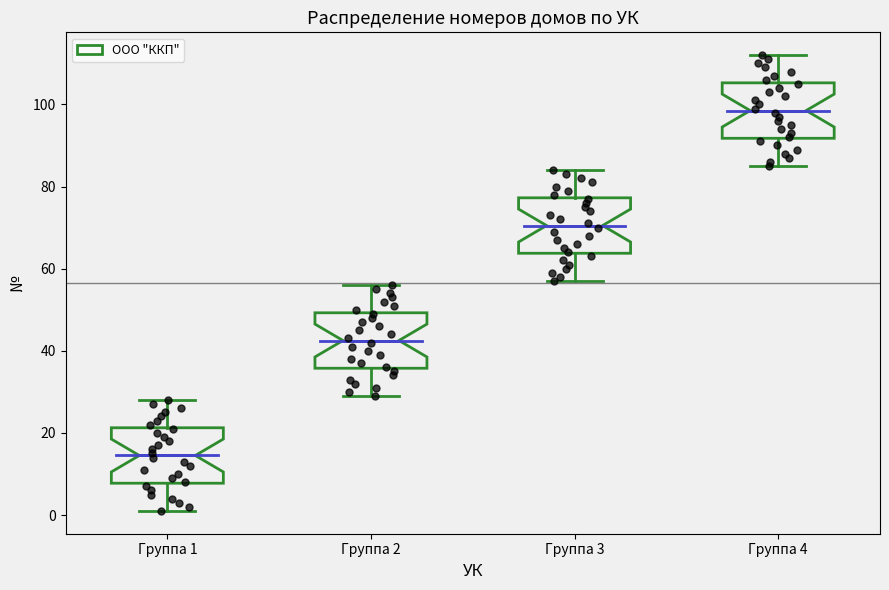

Which box has the lowest median line?

Группа 1